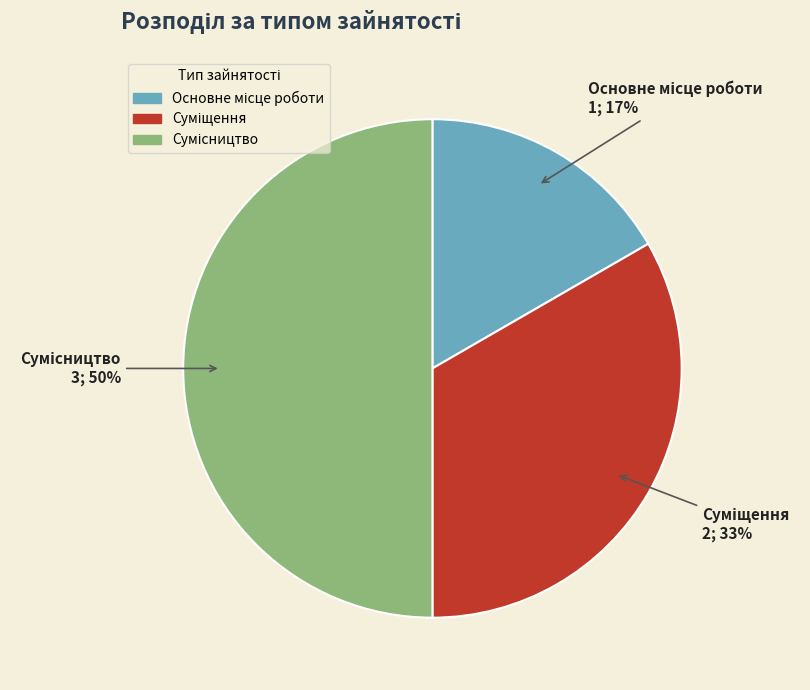

To the nearest percent, what is the difference between the largest and smallest slice percentages?

33%